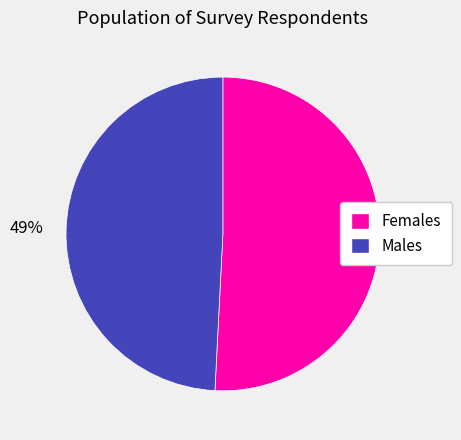

To the nearest percent, what is the average slice percentage?

50%